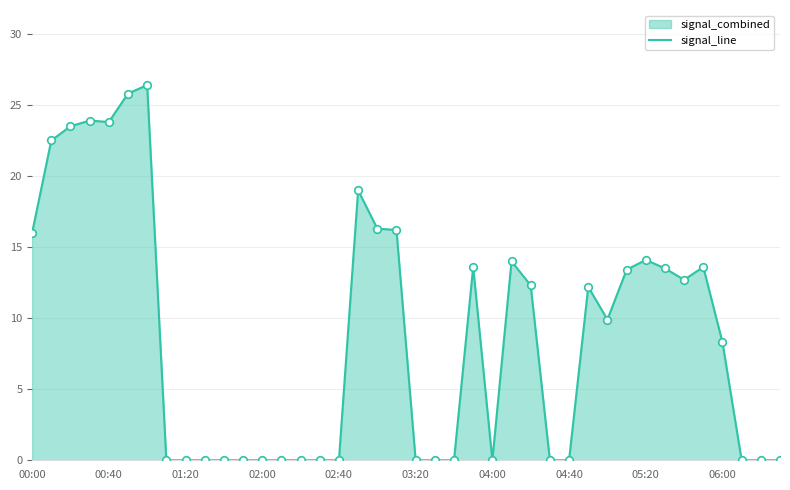

Between 10 and 00:00, which is larger?

00:00